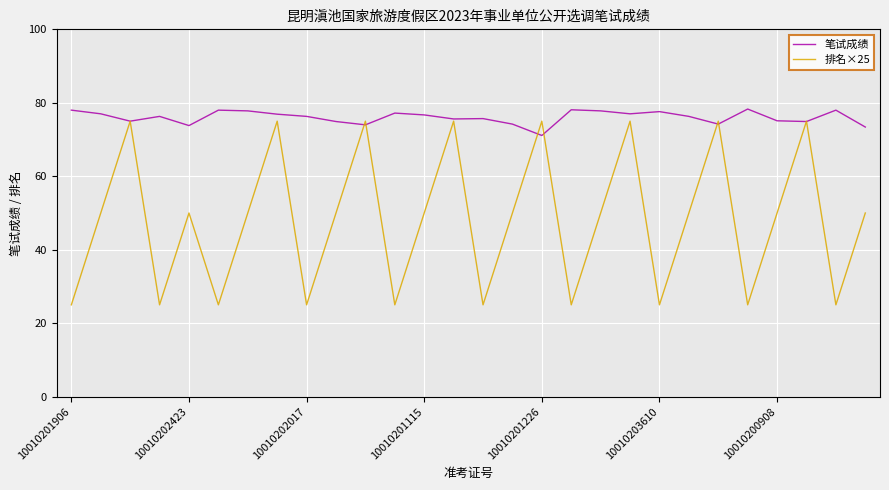

Which series has the widest spread of values?

排名×25